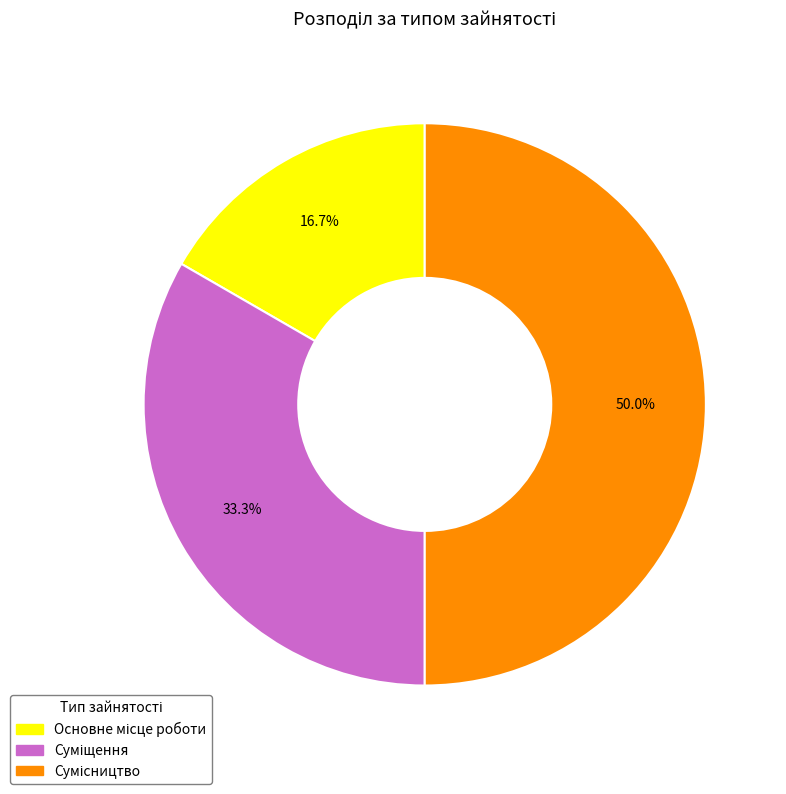

Rank the categories by value from lowest to highest.

Основне місце роботи, Суміщення, Сумісництво